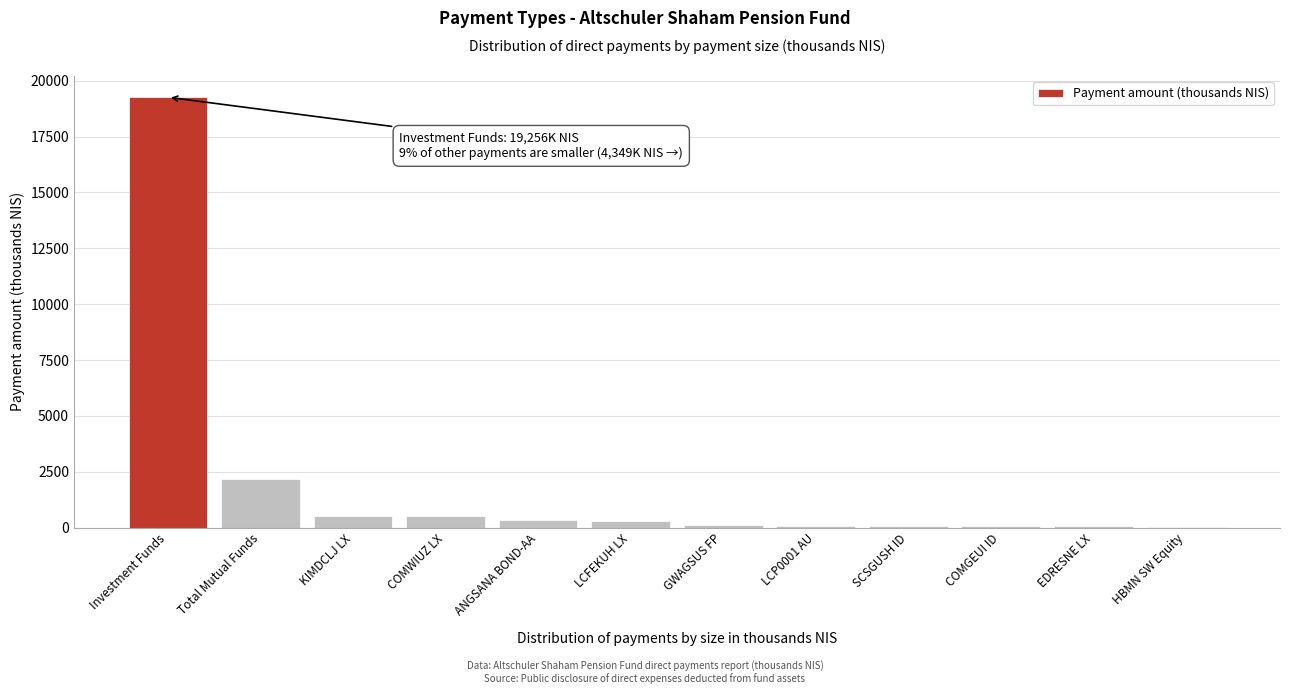

Where is the data nearest to the value 9647?

Total Mutual Funds